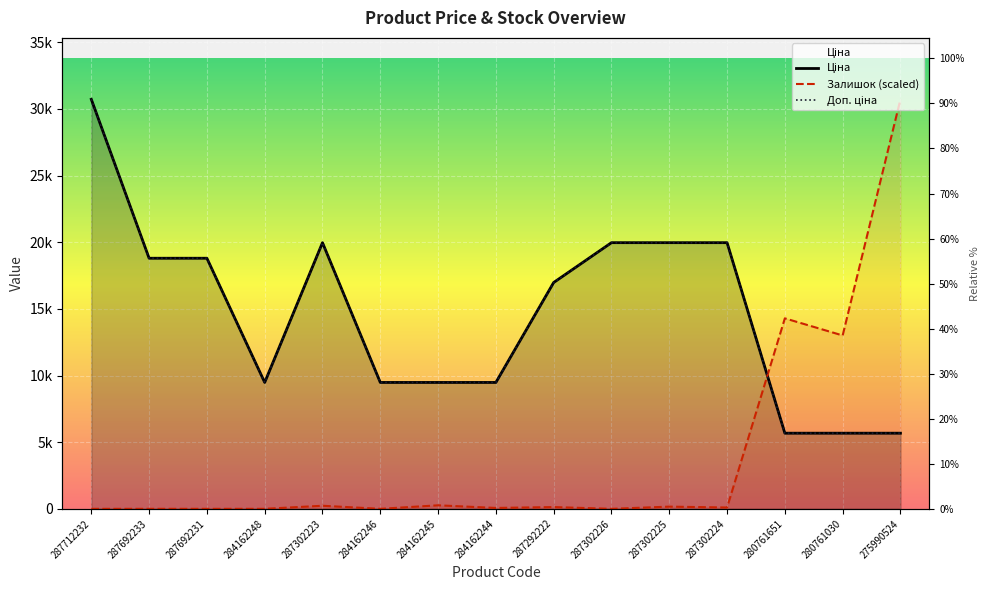

Count the number of data series in this chart.

3